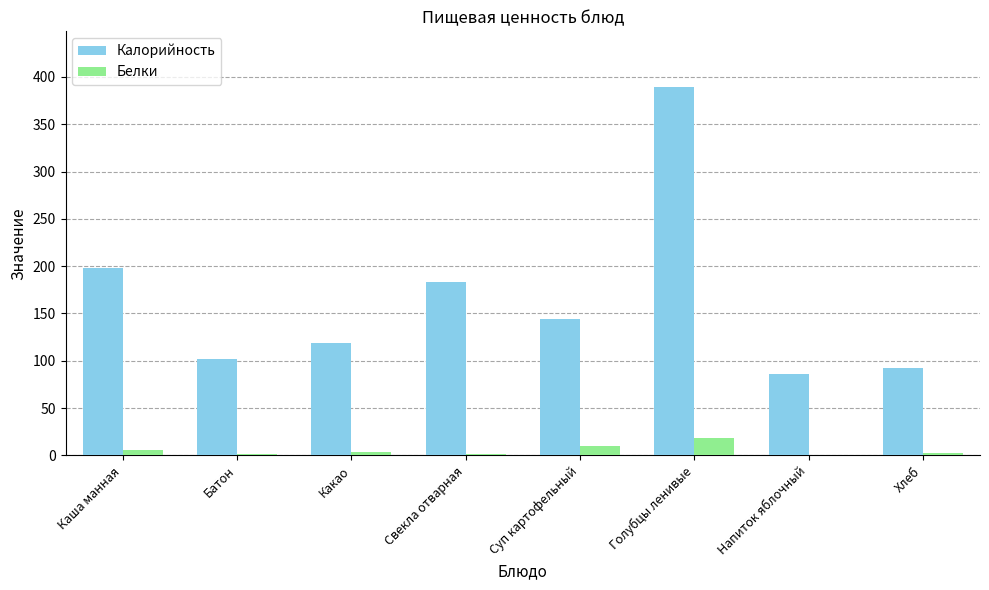

How many groups of bars are there?

8